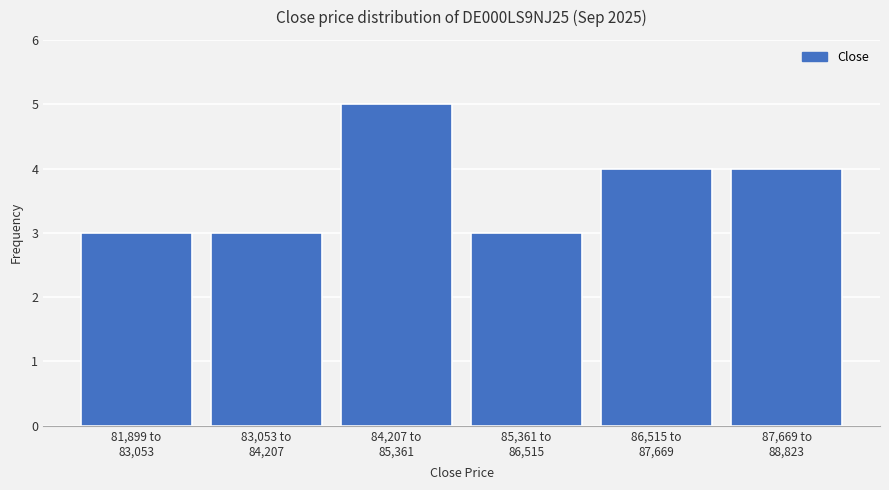

Reading left to right, list all the values displayed in this chart.

3	3	5	3	4	4